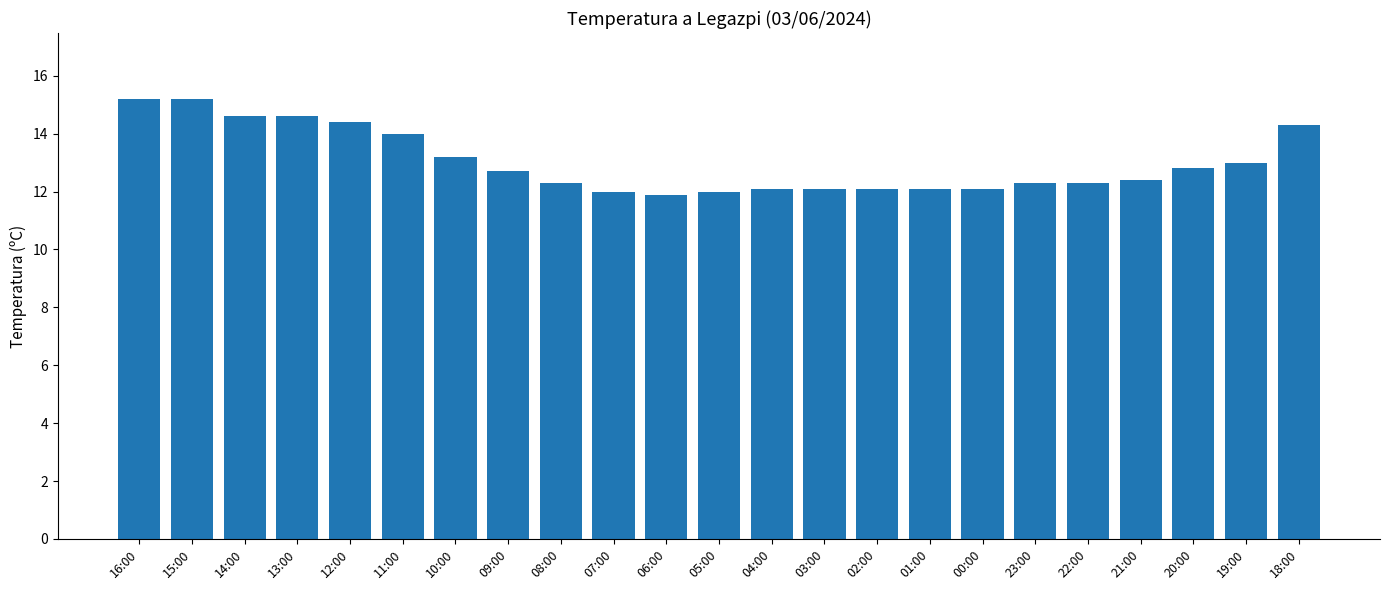

What is the minimum value shown in the chart?

11.9